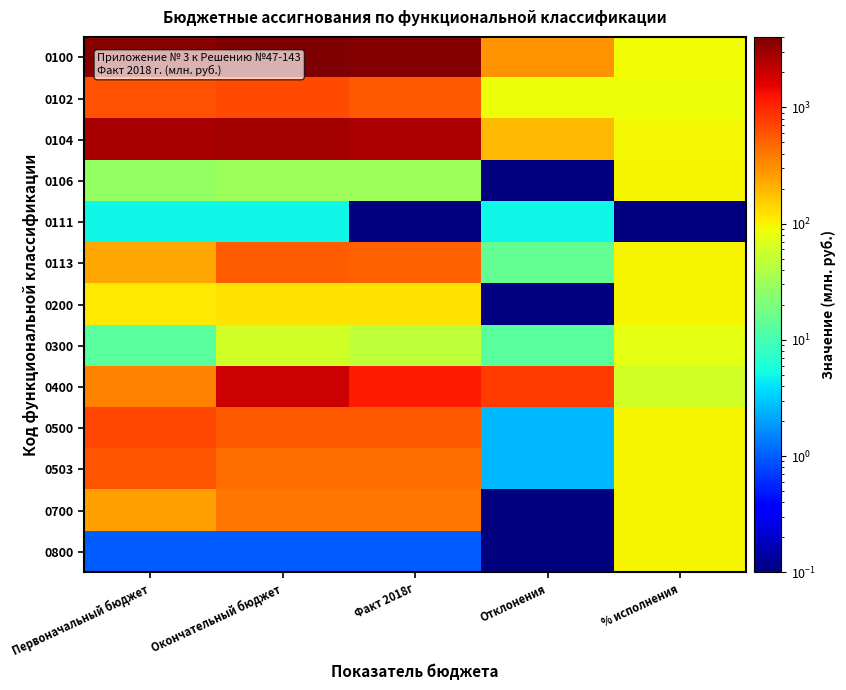

Which label corresponds to the smallest value in the chart?

Отклонения